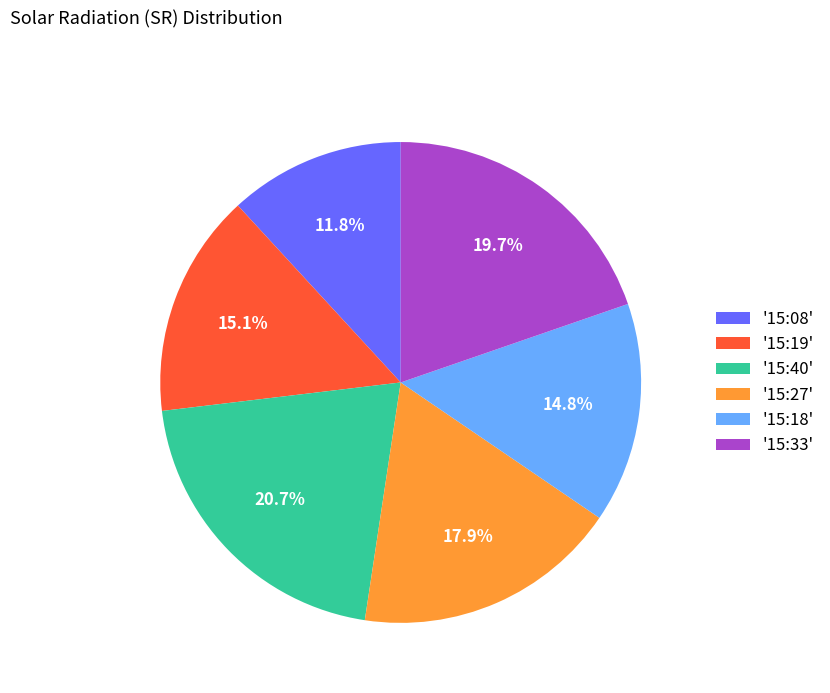

What portion of the pie excludes '15:40'?

79.3%